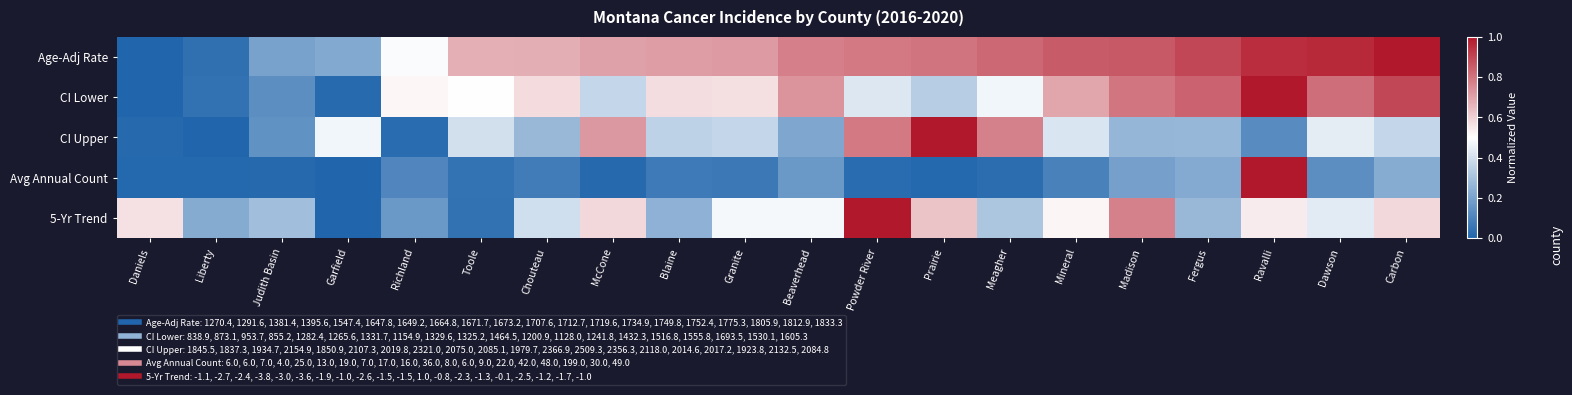

How many distinct data groups are displayed?

5